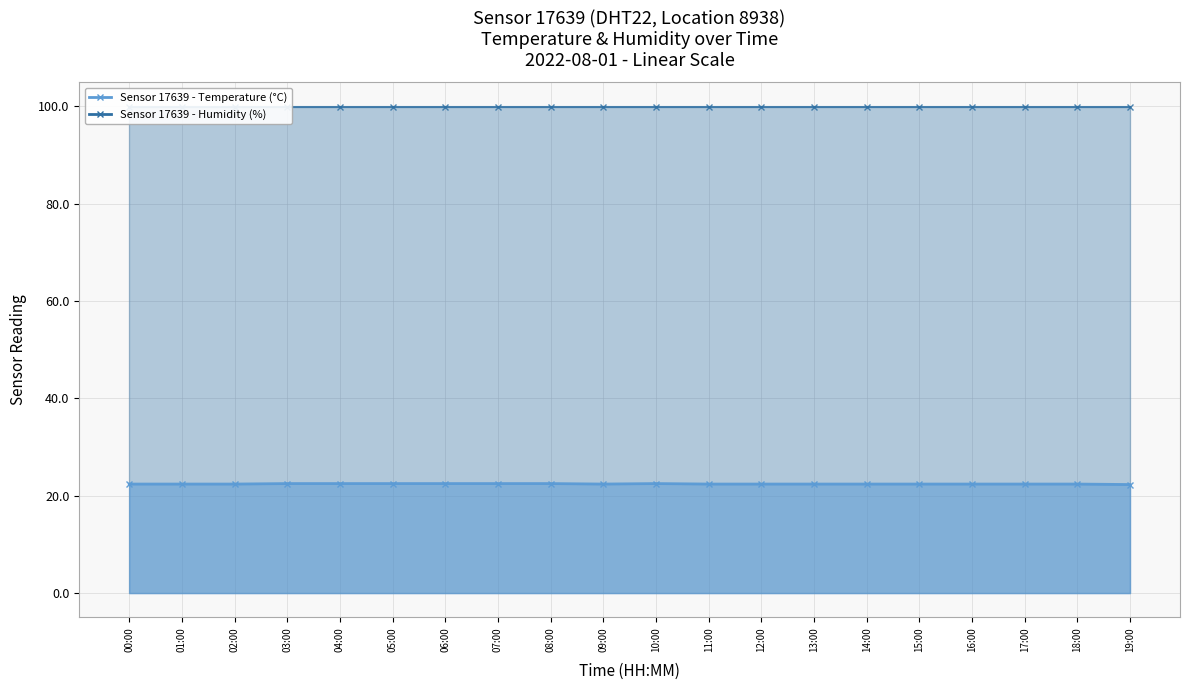

At which label is the value closest to 22?

19:00